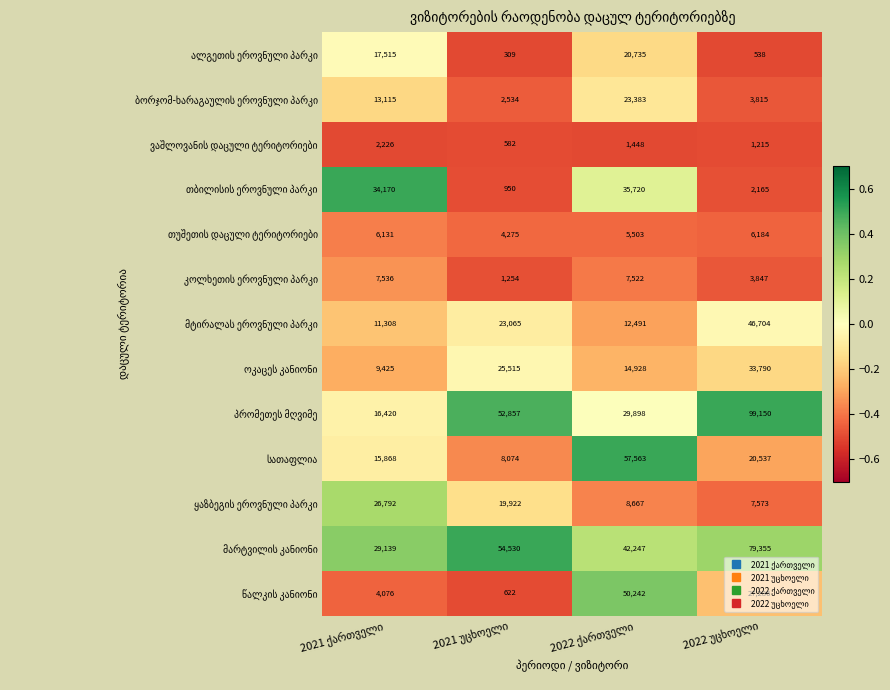

What is the minimum value shown in the chart?

309